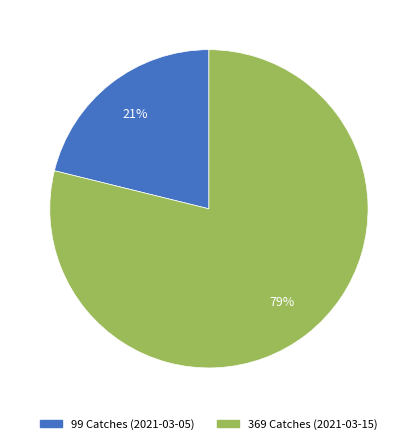

What is the largest slice in the pie chart?

369 Catches (2021-03-15)